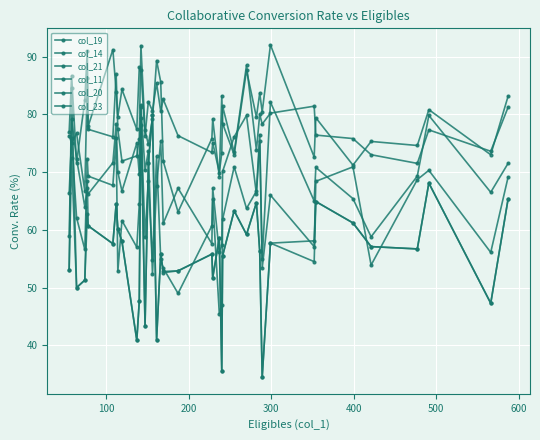

True or false: col_21 has more than 2 points higher than both neighbors.

True